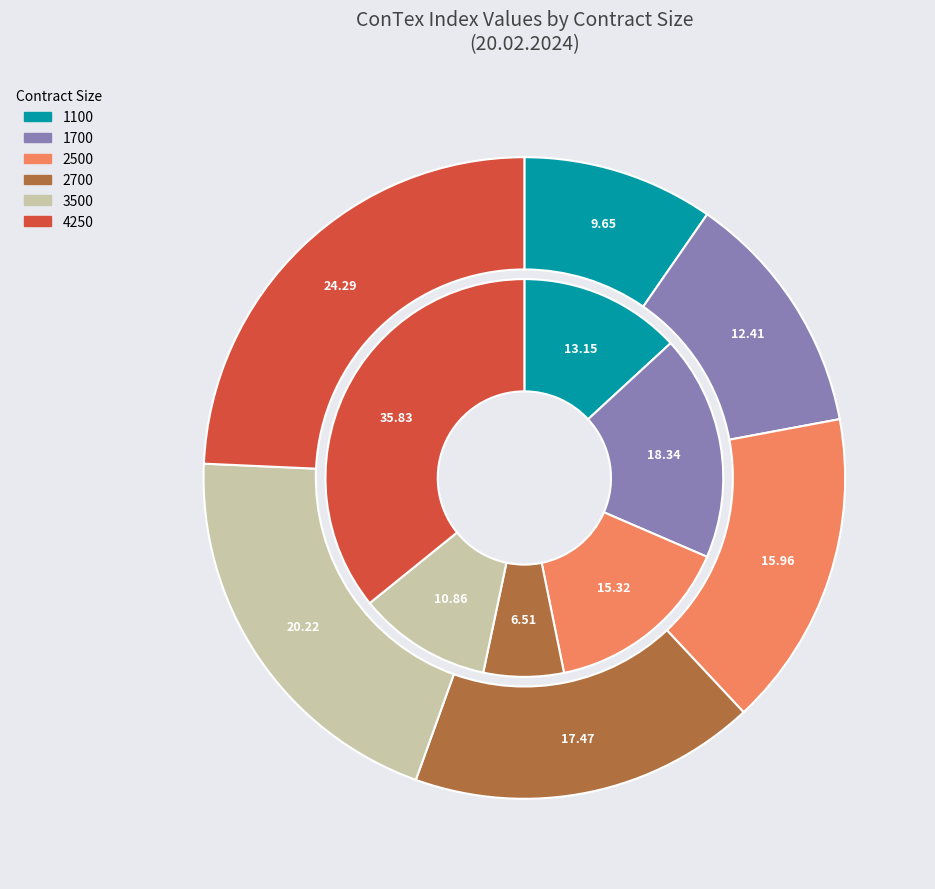

Is it true that 1100 is 1% of the pie?

False